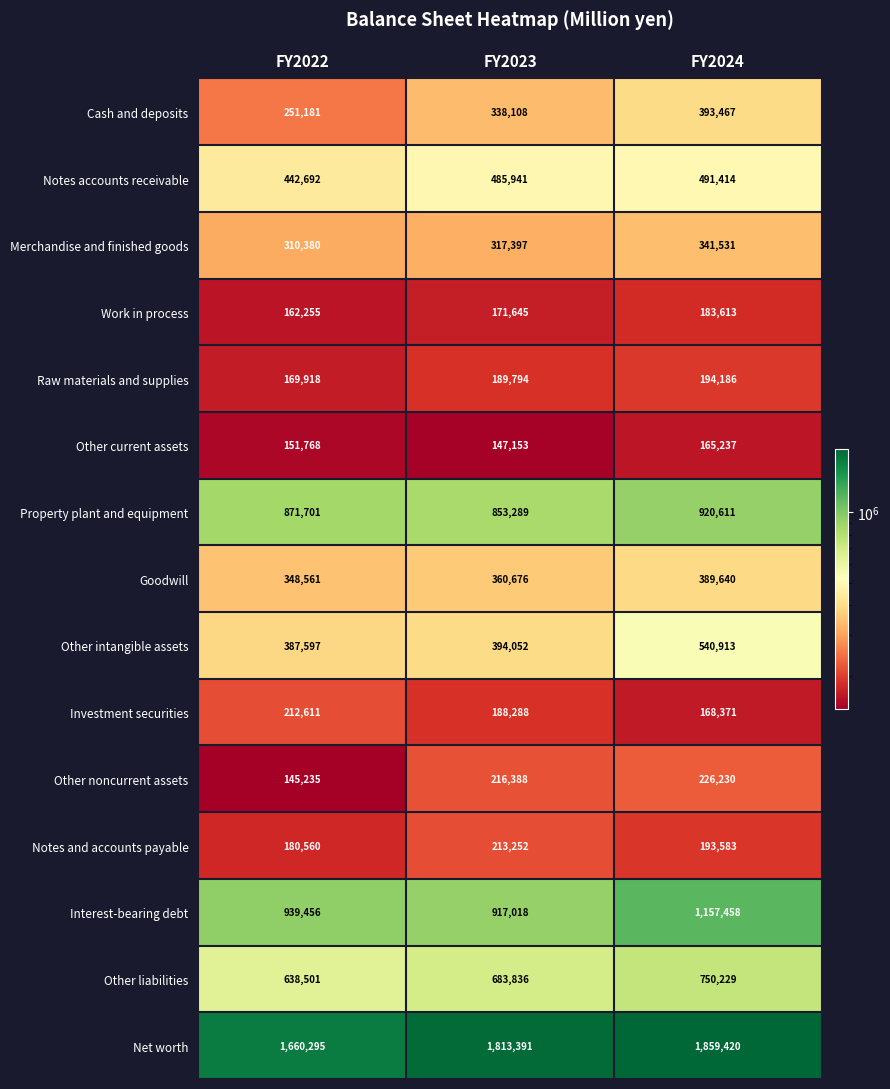

How many series are shown in this chart?

15